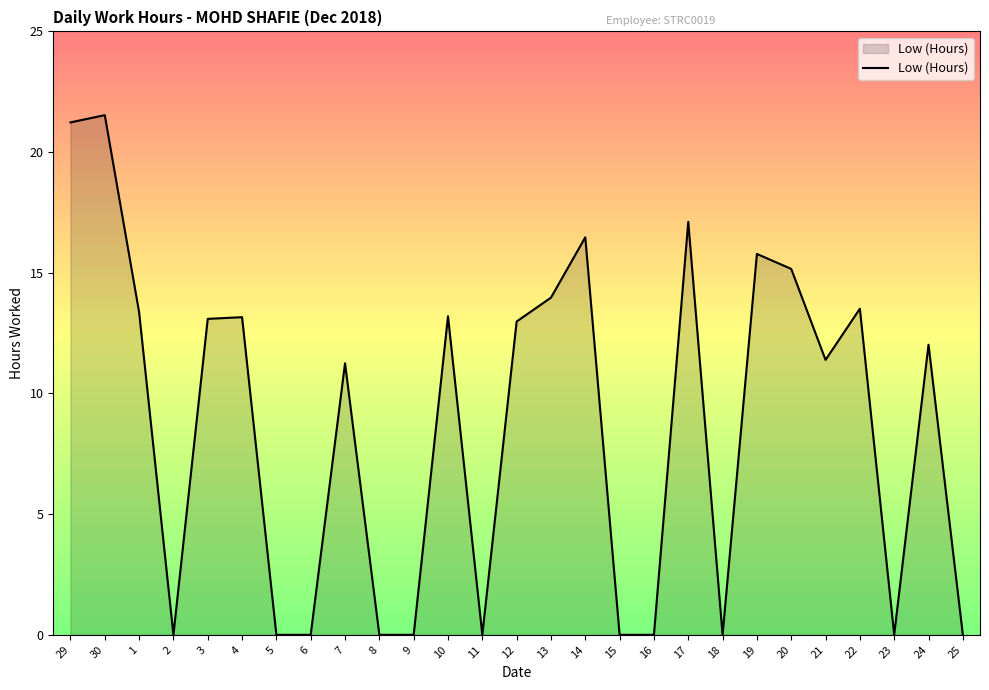

Is it true that the value at 17 is 6.2?

False